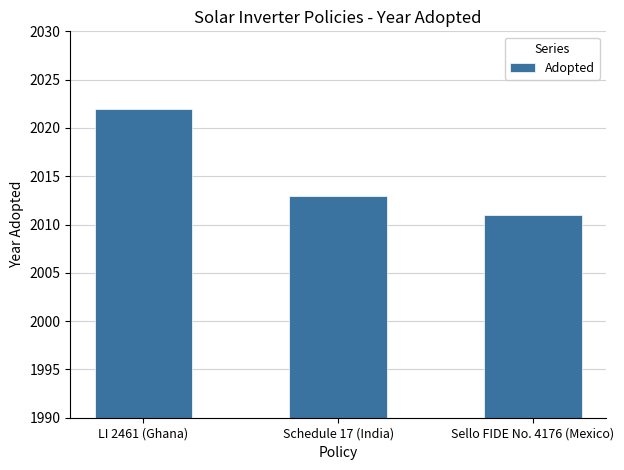

What is the average value?

2015